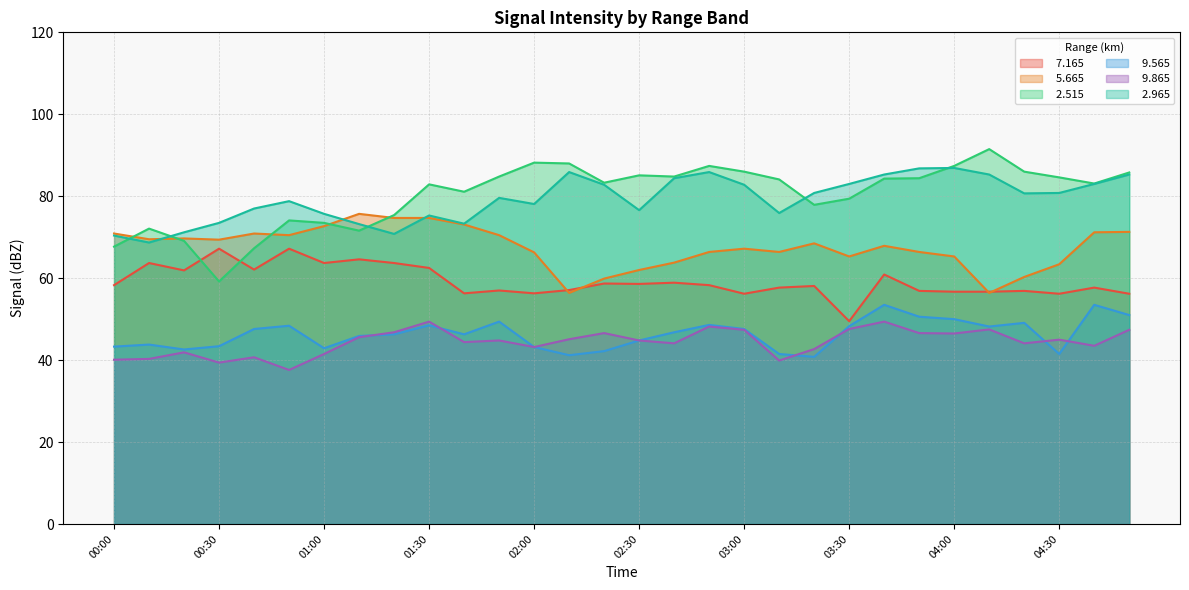

What is the label of the 11th point from the left?

01:40